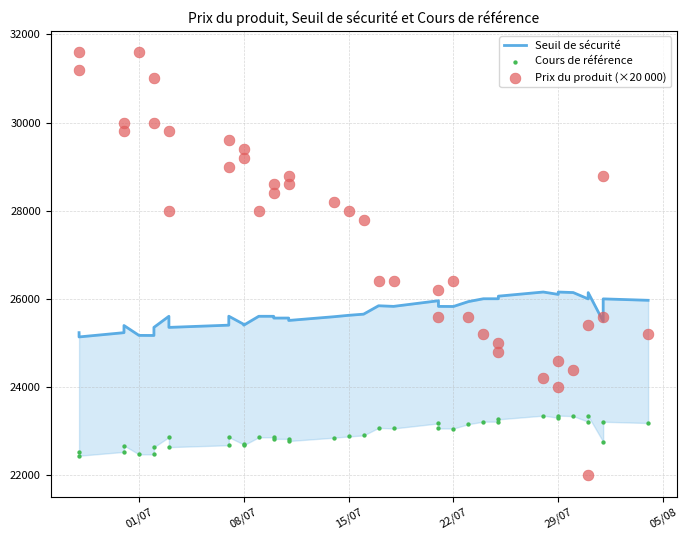

Which series has the largest Y range (max minus min)?

Prix du produit (×20 000)